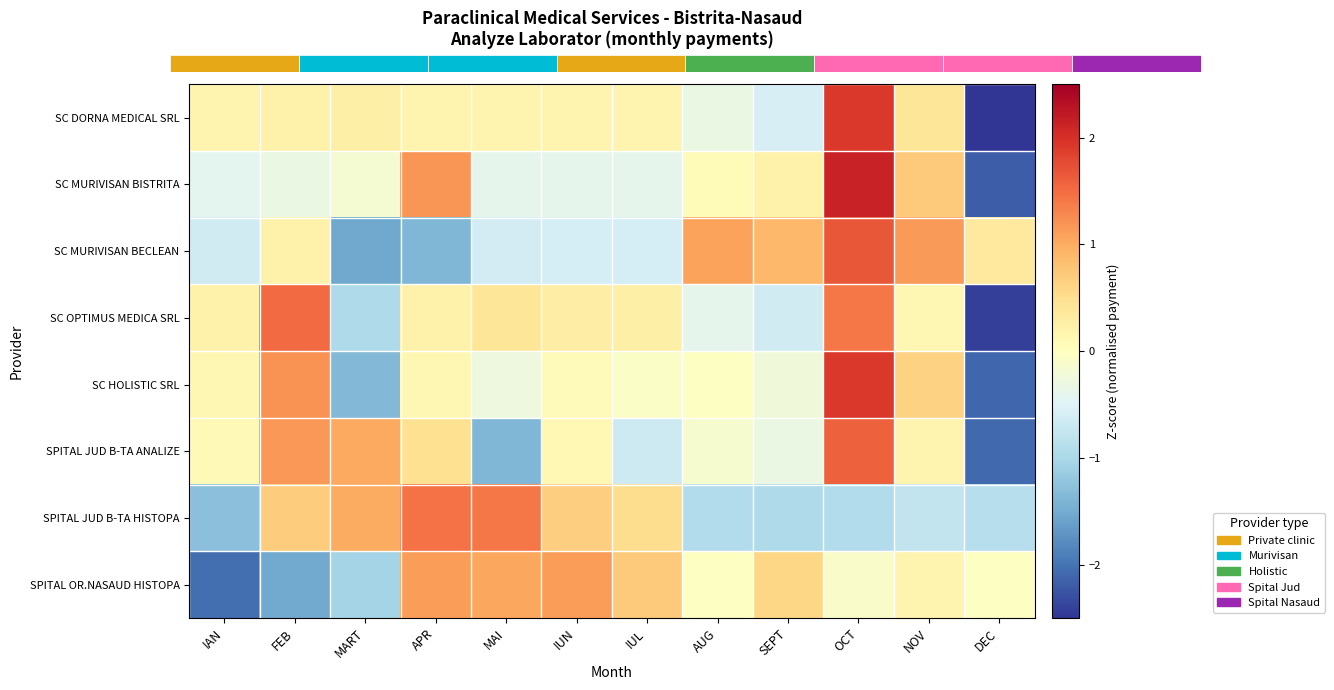

Rank the series by their maximum value, from highest to lowest.

SC MURIVISAN BISTRITA, SC HOLISTIC SRL, SC DORNA MEDICAL SRL, SC MURIVISAN BECLEAN, SPITAL JUD B-TA ANALIZE, SC OPTIMUS MEDICA SRL, SPITAL JUD B-TA HISTOPA, SPITAL OR.NASAUD HISTOPA